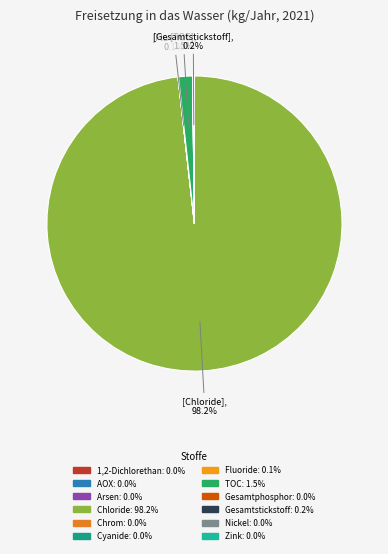

Rank the categories by value from lowest to highest.

Arsen und Verbindungen (als As), 1,2-Dichlorethan (EDC), Chrom und Verbindungen (als Cr), Nickel und Verbindungen (als Ni), Cyanide (als Gesamt-CN), Zink und Verbindungen (als Zn), AOX, Gesamtphosphor, Fluoride (als Gesamt-F), Gesamtstickstoff, Gesamter organischer Kohlenstoff (TOC), Chloride (als Gesamt-Cl)